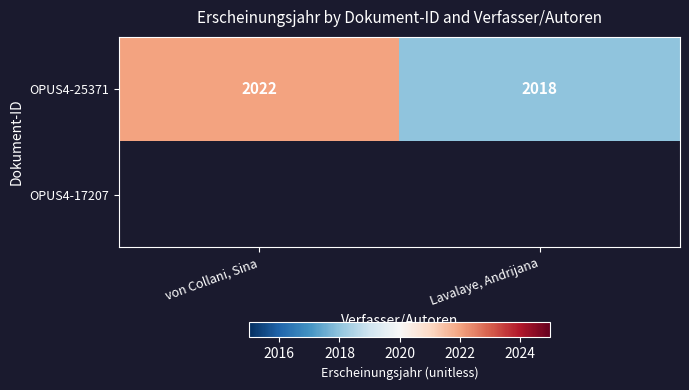

What is the sum of all OPUS4-25371 values?

4040